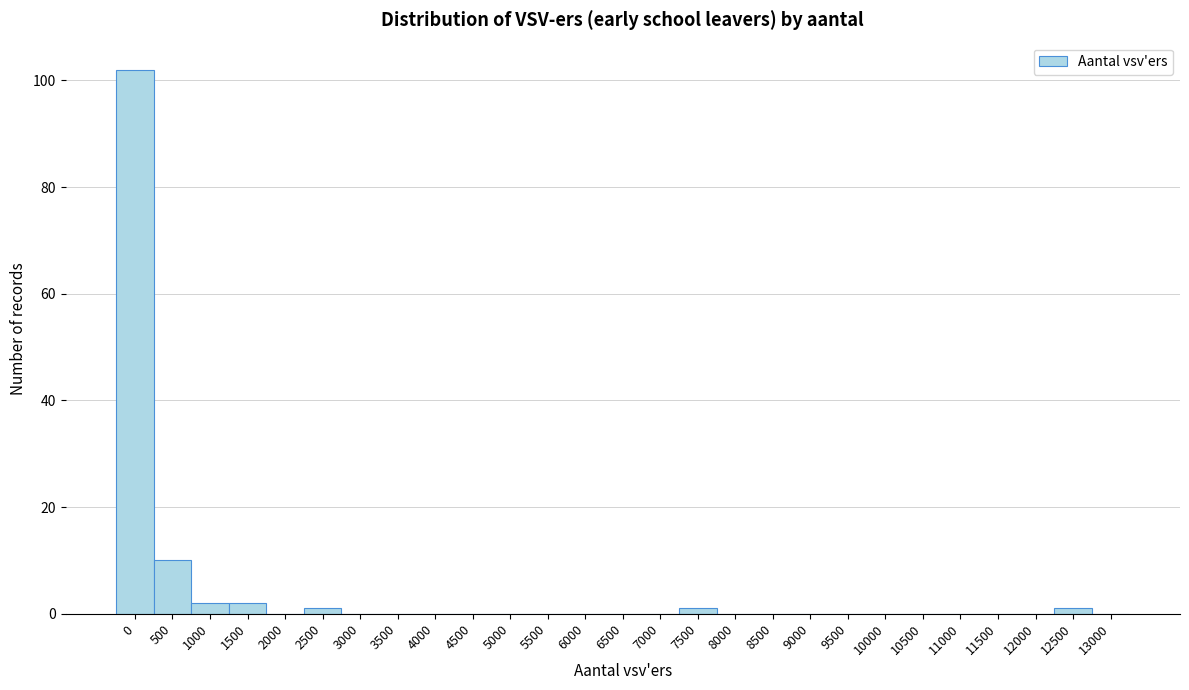

Reading left to right, transcribe all the data shown in this chart.

0=102	500=10	1000=2	1500=2	2000=0	2500=1	3000=0	3500=0	4000=0	4500=0	5000=0	5500=0	6000=0	6500=0	7000=0	7500=1	8000=0	8500=0	9000=0	9500=0	10000=0	10500=0	11000=0	11500=0	12000=0	12500=1	13000=0